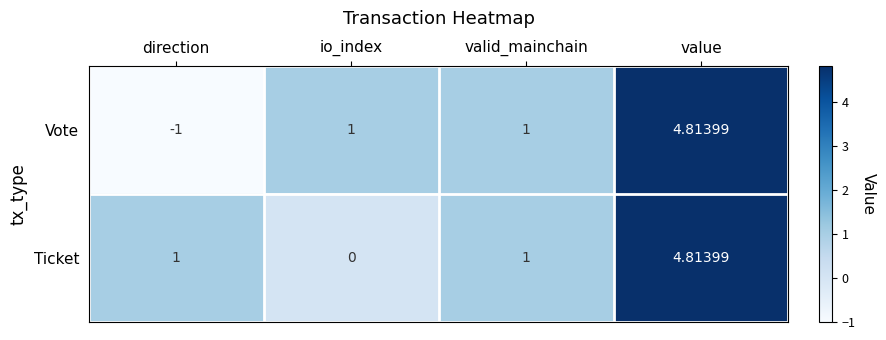

At which category is the sum across all series the highest?

value